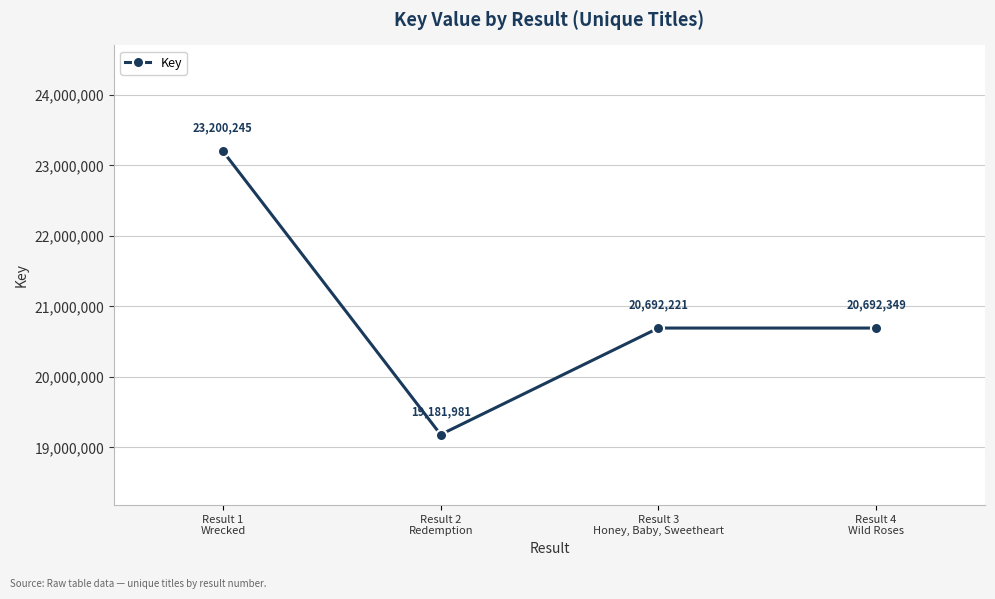

Reading left to right, list all the values displayed in this chart.

Result 1
Wrecked=23200245	Result 2
Redemption=19181981	Result 3
Honey, Baby, Sweetheart=20692221	Result 4
Wild Roses=20692349